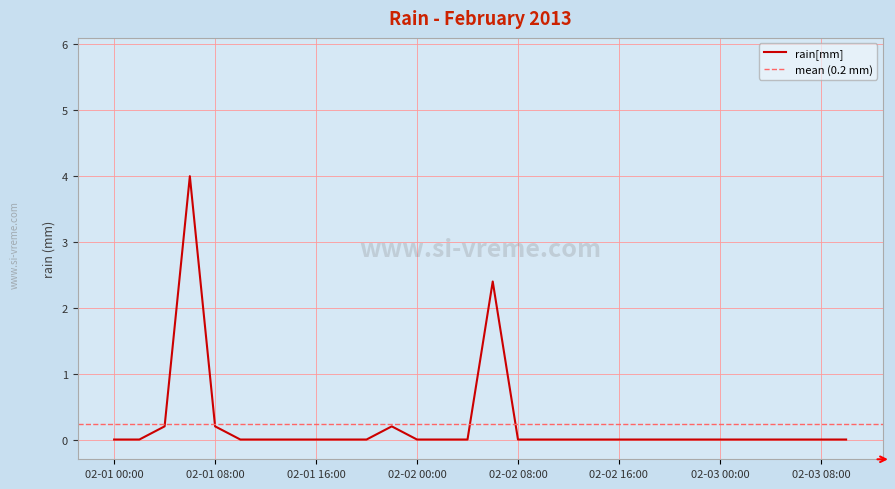

How many distinct data groups are displayed?

1